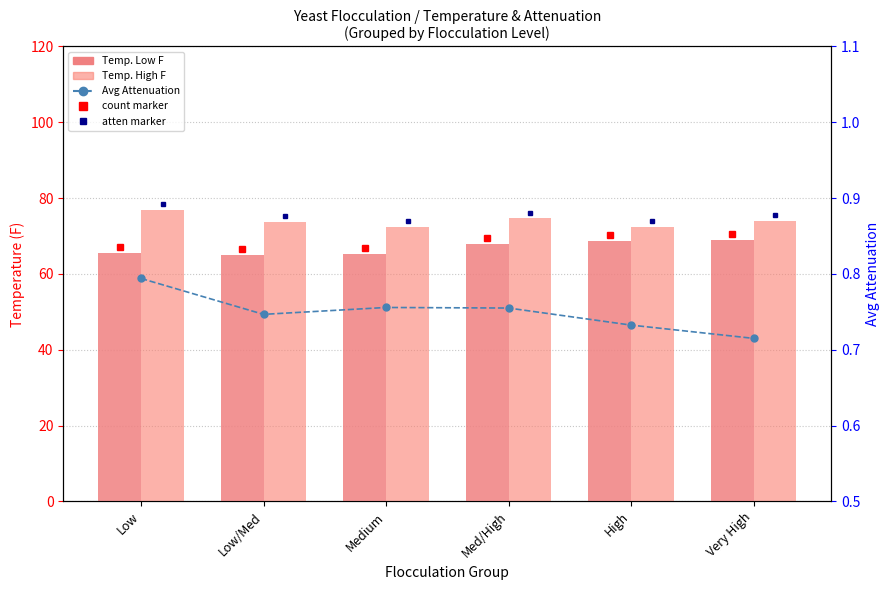

At which label does Temp. Low F first exceed 68?

High